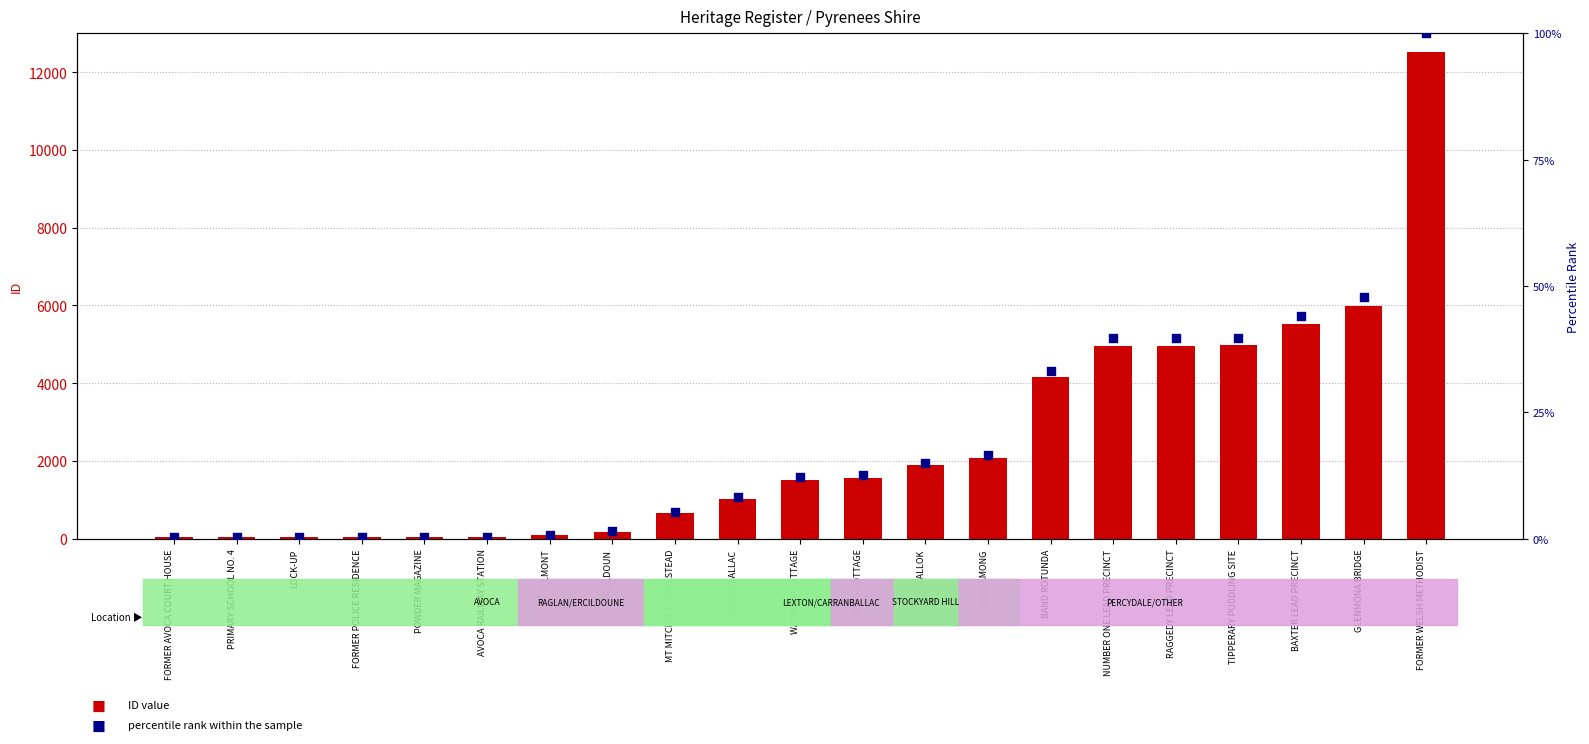

At which category is the sum across all series the highest?

FORMER WELSH METHODIST